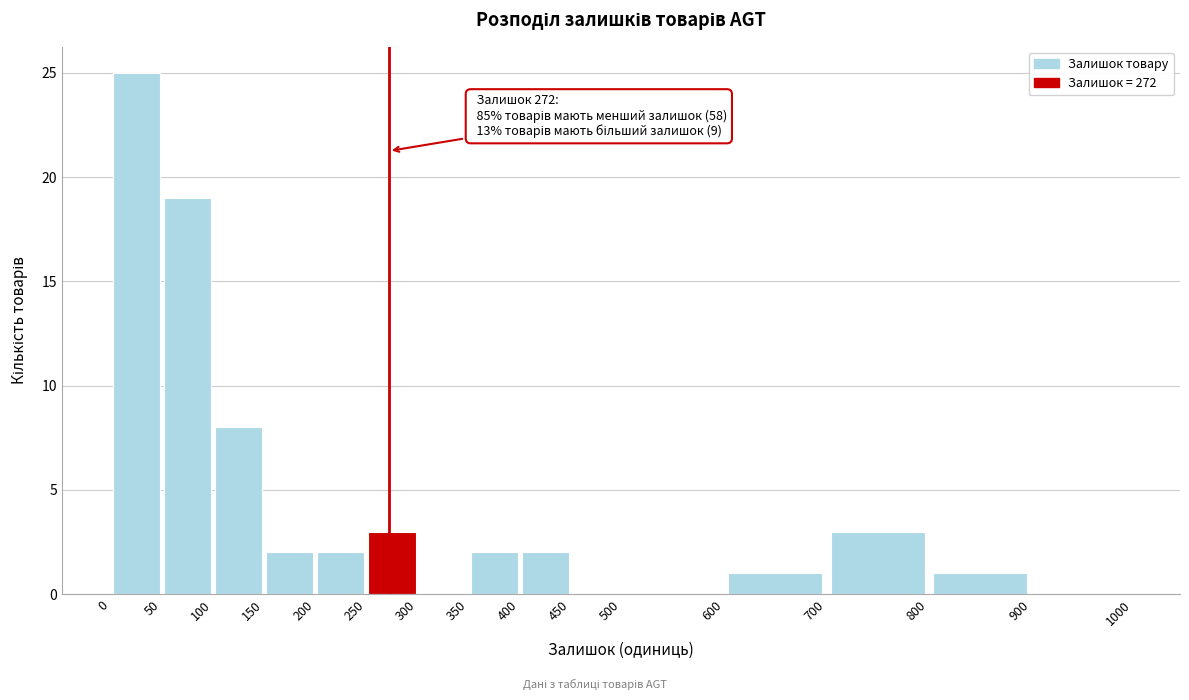

Which range on the x-axis has the tallest bar?

0 to 50